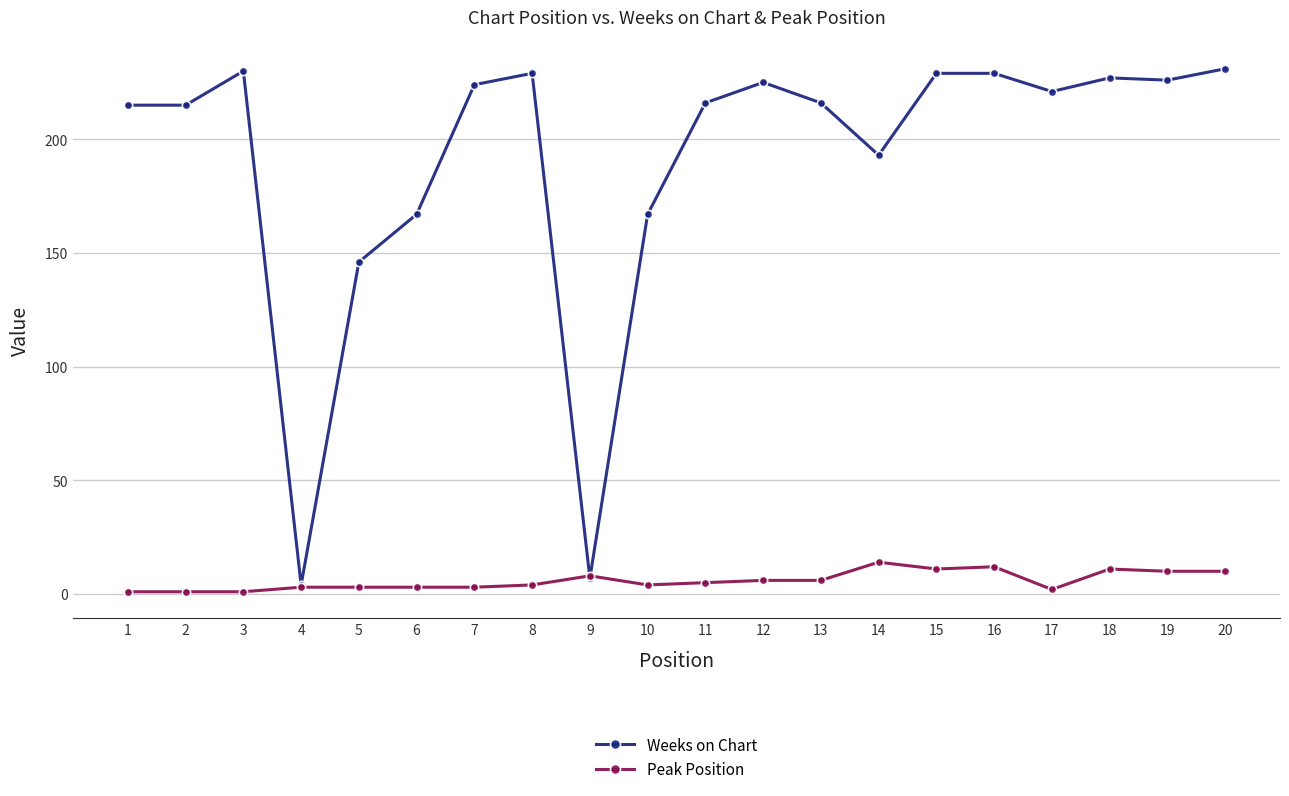

Which series has the largest total across all categories?

Weeks on Chart